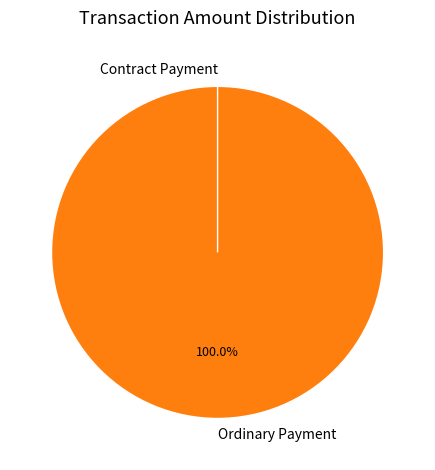

Is it true that Contract Payment is 0% of the pie?

True